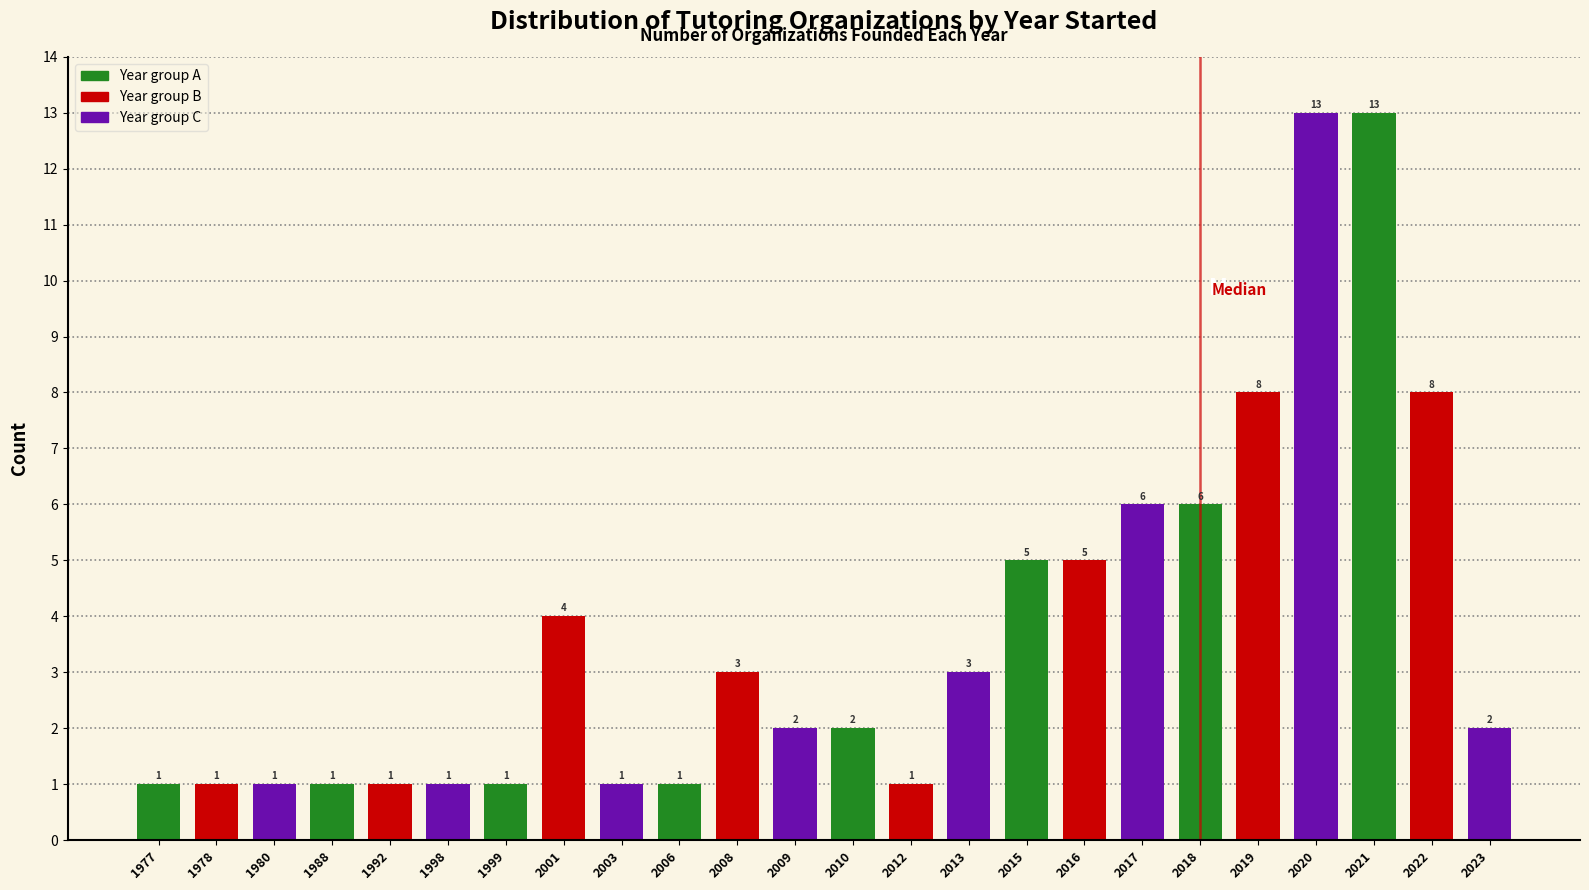

Reading left to right, extract all data points from this chart.

1977=1	1978=1	1980=1	1988=1	1992=1	1998=1	1999=1	2001=4	2003=1	2006=1	2008=3	2009=2	2010=2	2012=1	2013=3	2015=5	2016=5	2017=6	2018=6	2019=8	2020=13	2021=13	2022=8	2023=2